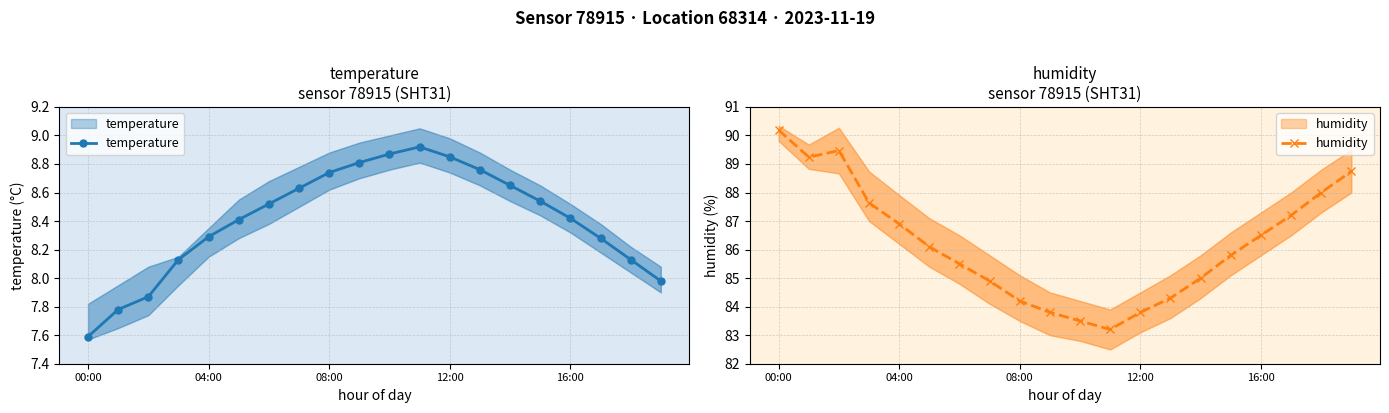

True or false: humidity has more than 2 points higher than both neighbors.

False